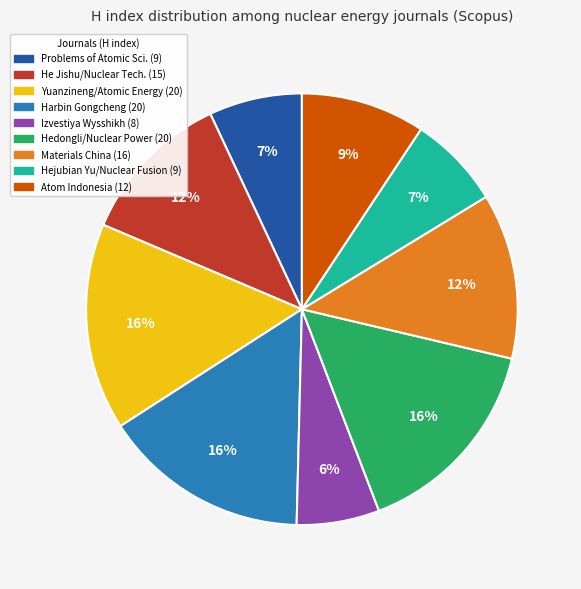

Does any single category account for the majority?

No